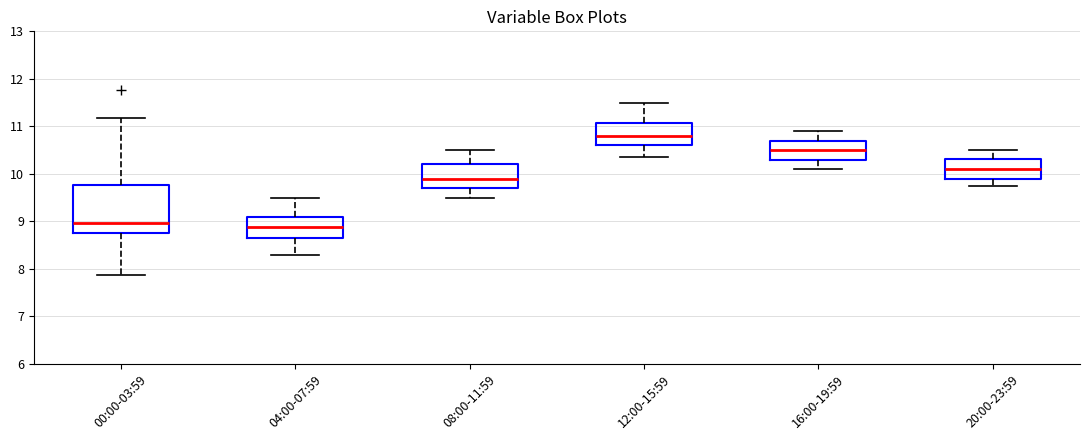

Which box's median line is the highest?

12:00-15:59